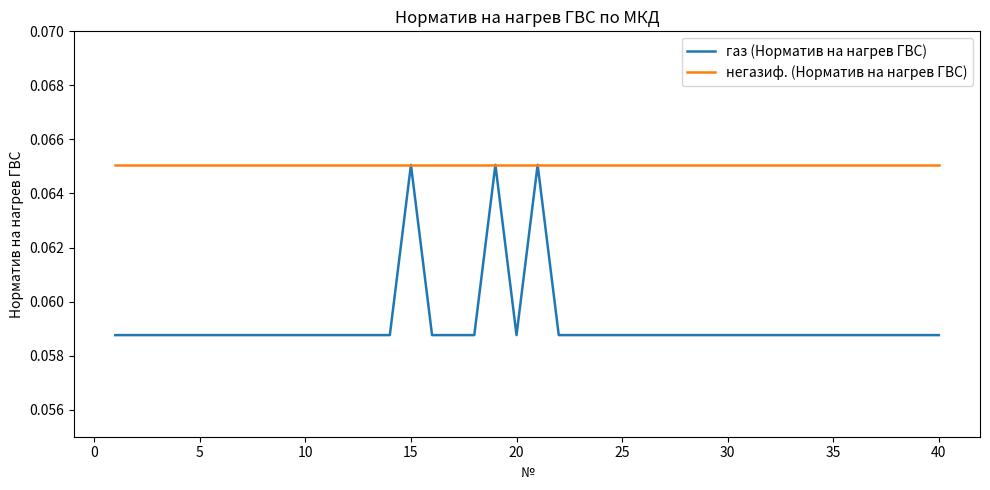

Which series has the largest range (max minus min)?

газ (Норматив на нагрев ГВС)